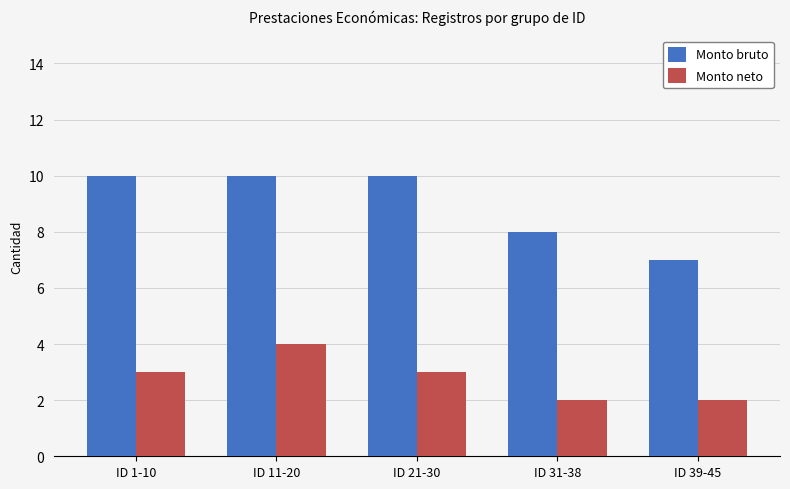

What is the difference between the maximum and minimum values in the Monto neto series?

2